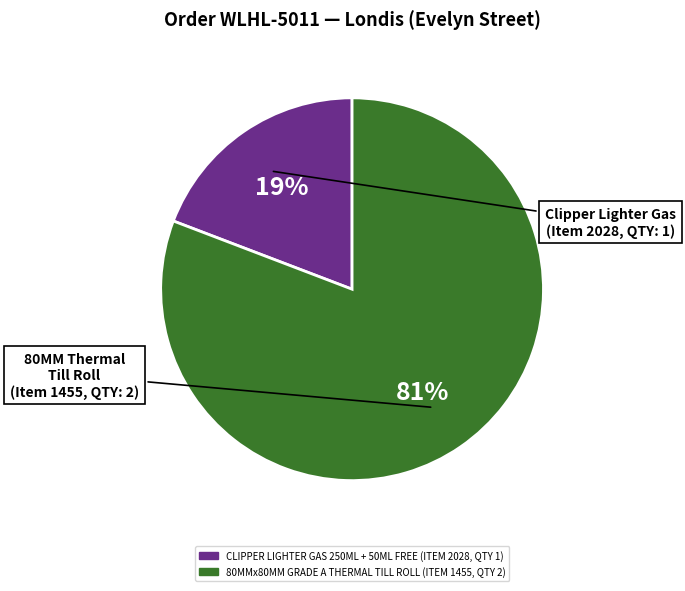

Do CLIPPER LIGHTER GAS 250ML + 50ML FREE (ITEM 2028, QTY 1) and 80MMx80MM GRADE A THERMAL TILL ROLL (ITEM 1455, QTY 2) together represent more than half of the pie?

Yes